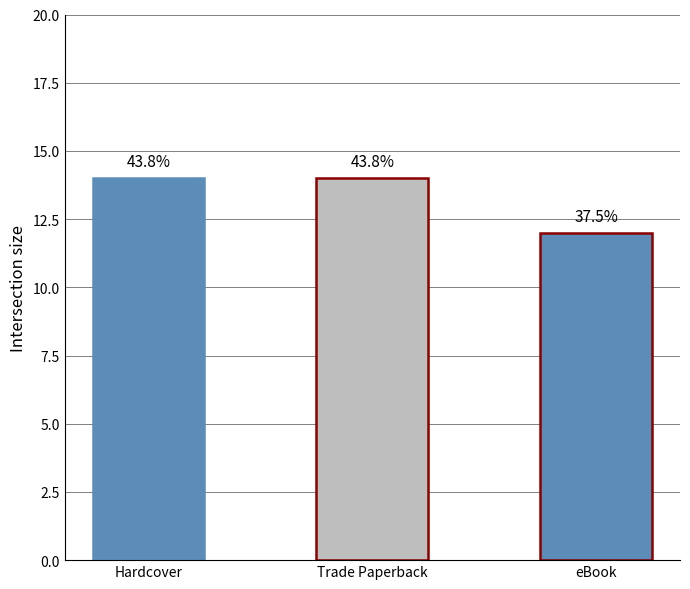

Reading left to right, what are all the values shown in this chart?

Hardcover=14	Trade Paperback=14	eBook=12